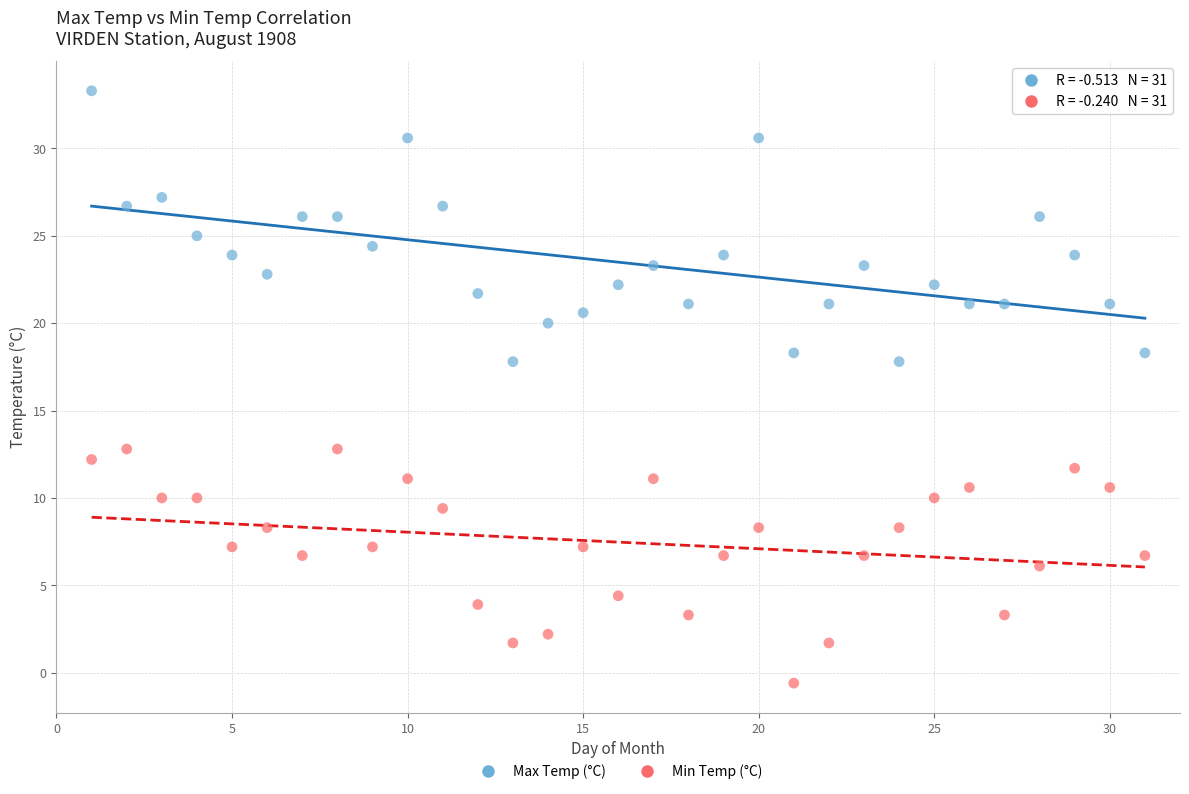

Which series reaches the minimum Y coordinate?

Min Temp (°C)